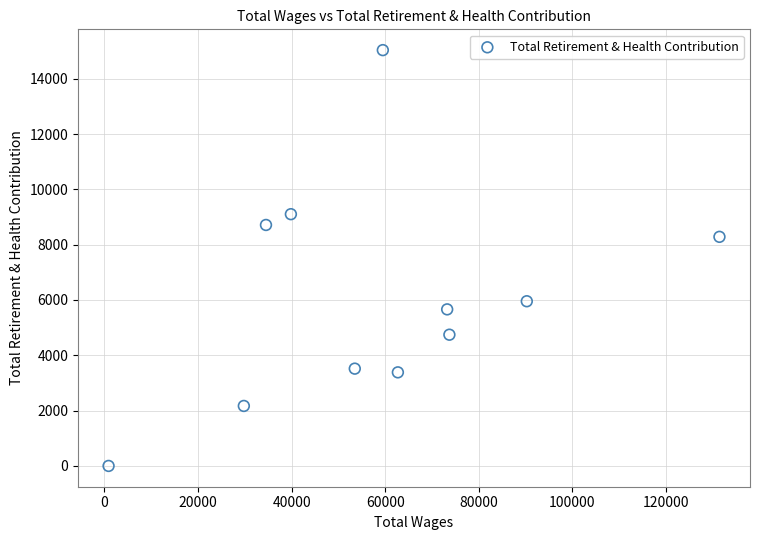

What is the average X value?

59033